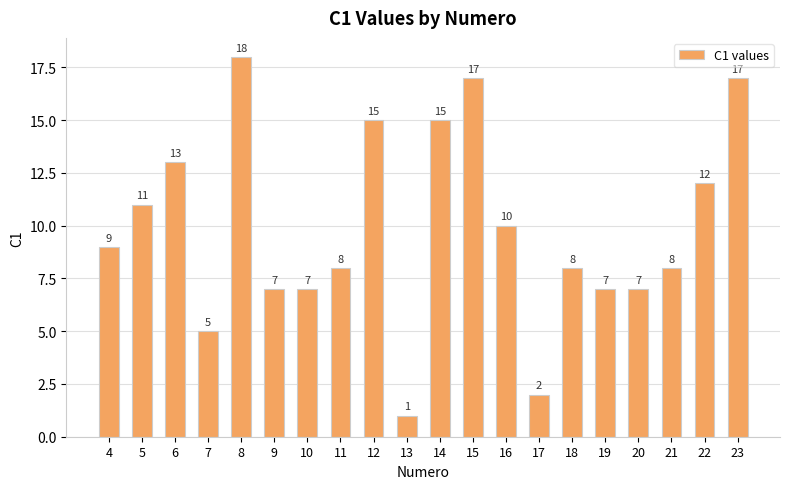

At which label is the value closest to 9?

4